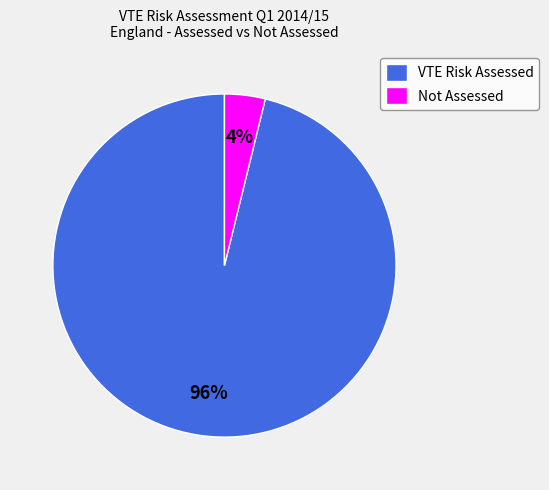

Between Not Assessed and VTE Risk Assessed, which is larger?

VTE Risk Assessed